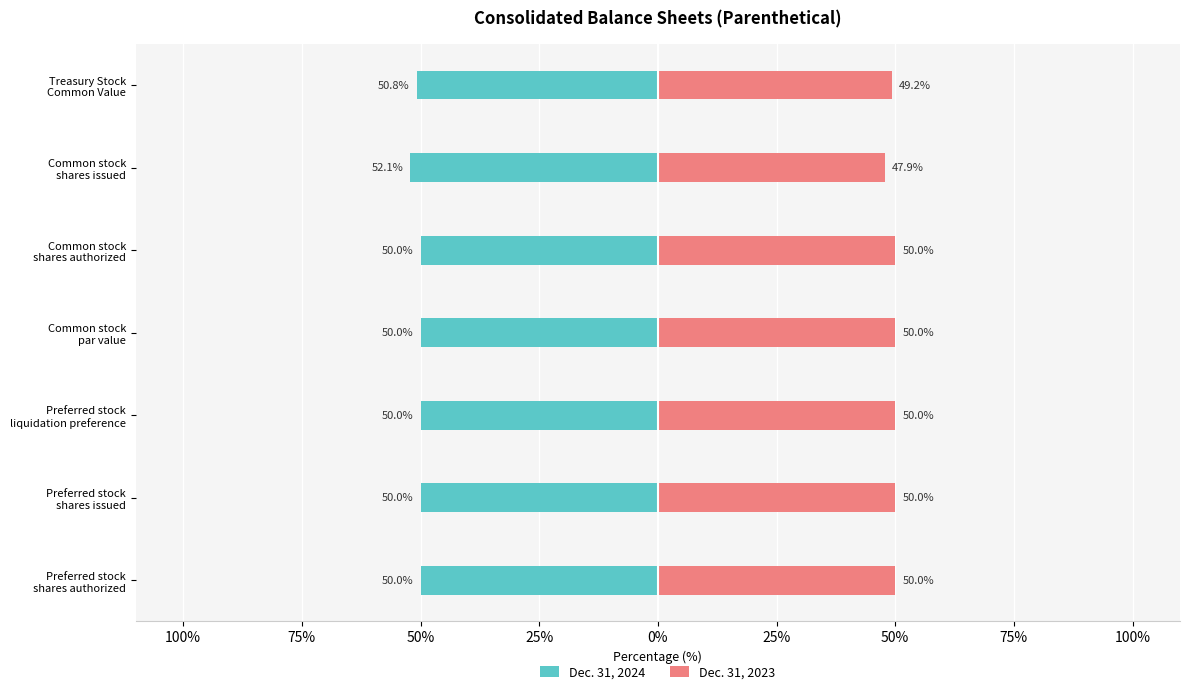

At Common stock par value, list the series in order from smallest to largest.

Dec. 31, 2024, Dec. 31, 2023